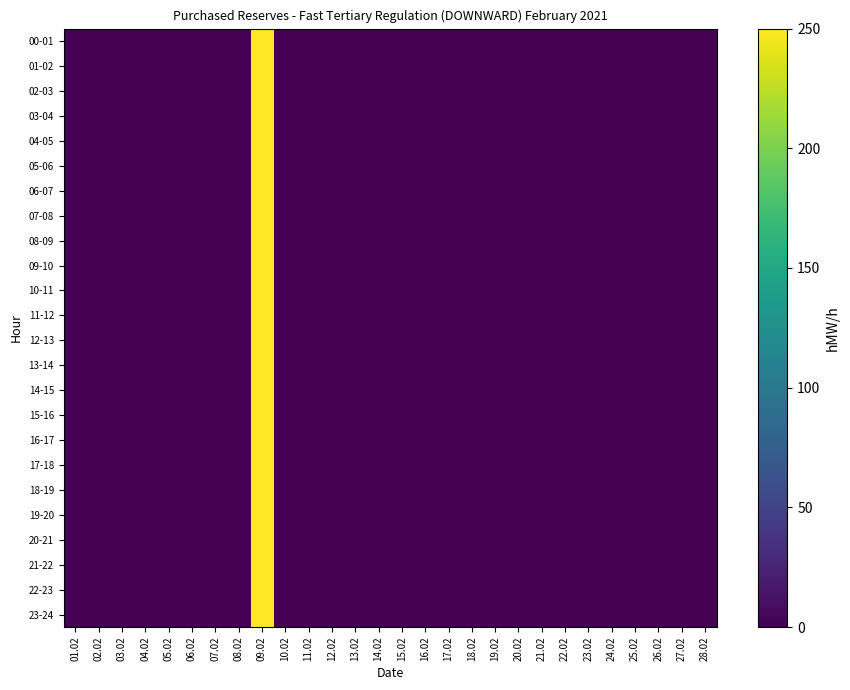

Which series changed the most between 04.02 and 19.02?

00-01